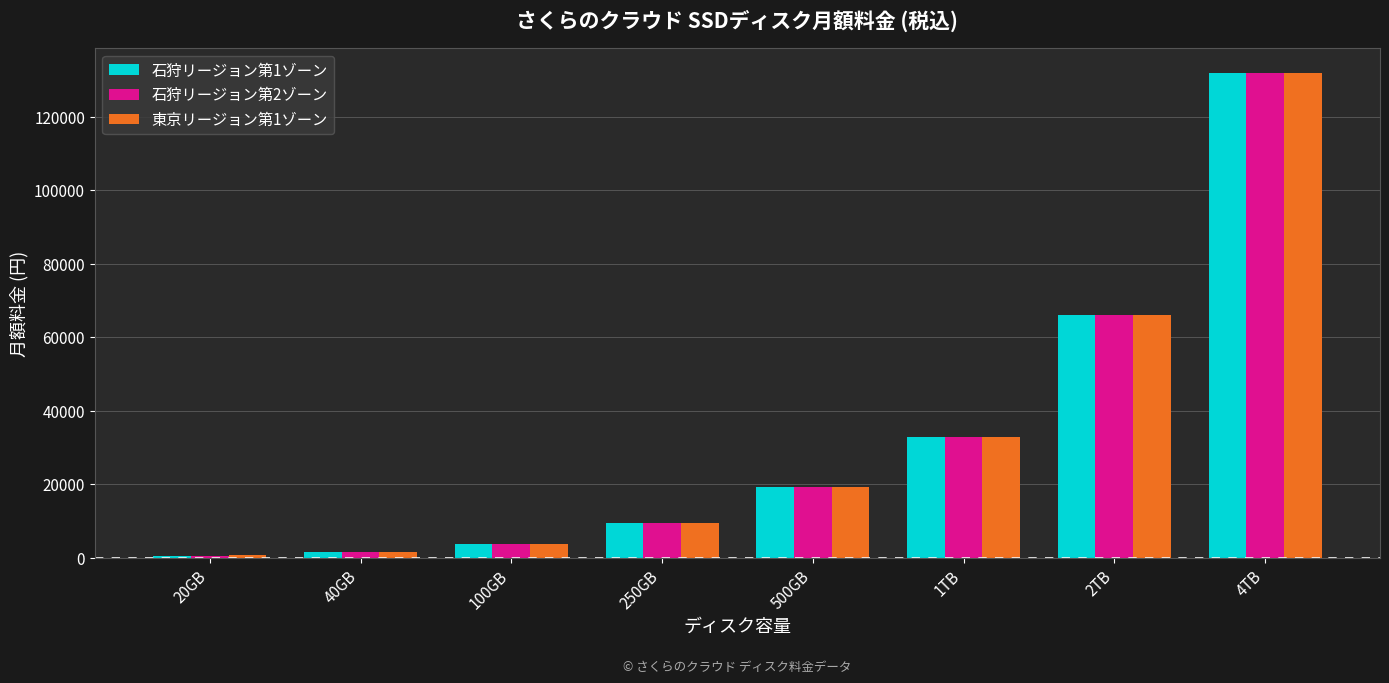

At which category is the sum across all series the highest?

4TB